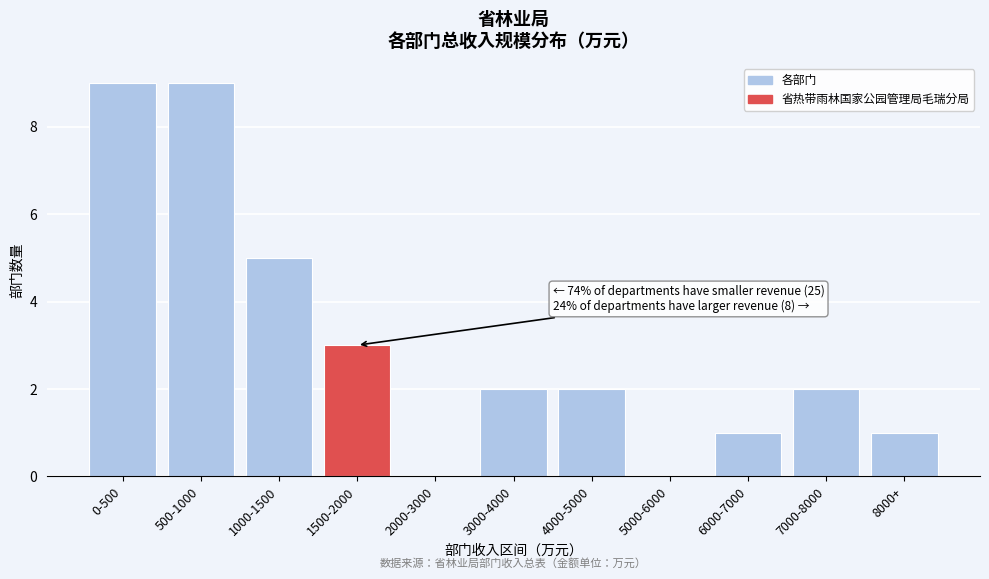

Reading right to left, what are all the values shown in this chart?

8000+=1	7000-8000=2	6000-7000=1	5000-6000=0	4000-5000=2	3000-4000=2	2000-3000=0	1500-2000=3	1000-1500=5	500-1000=9	0-500=9